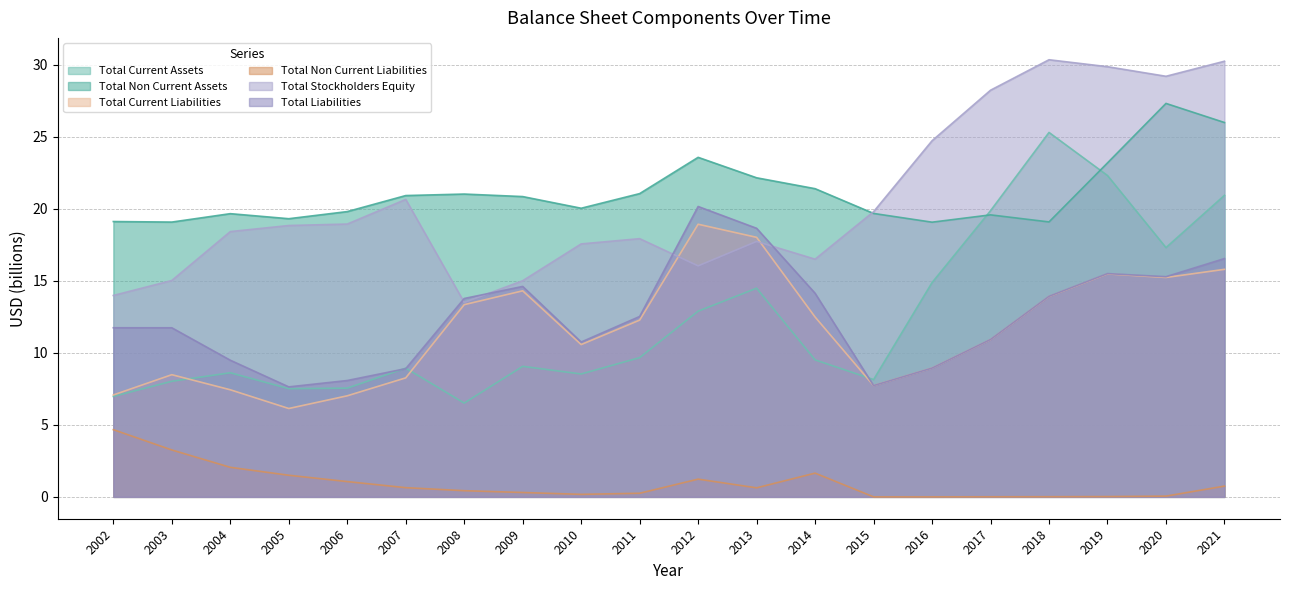

At which category does Total Current Liabilities reach its first local peak?

2003